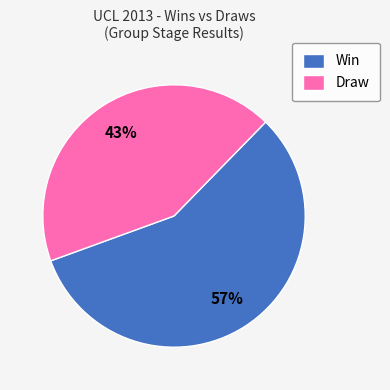

Which slice is the smallest?

Draw